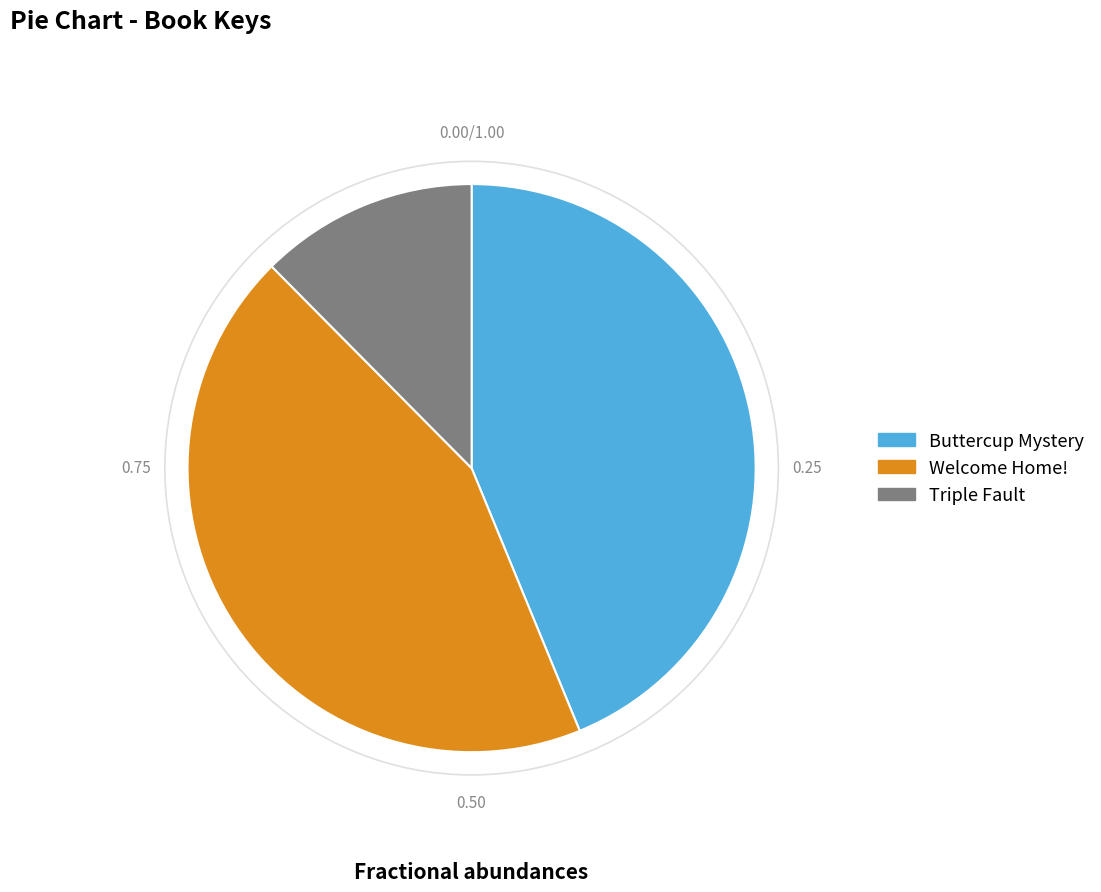

Does Triple Fault represent more than half of the total?

No